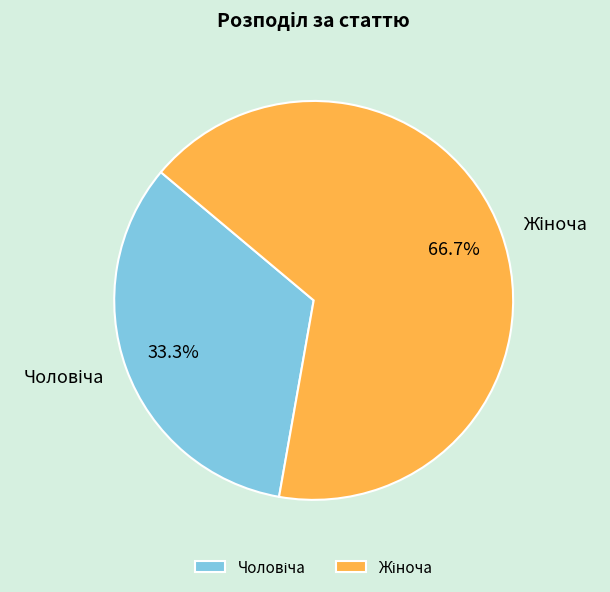

Is there a majority slice in this chart?

Yes